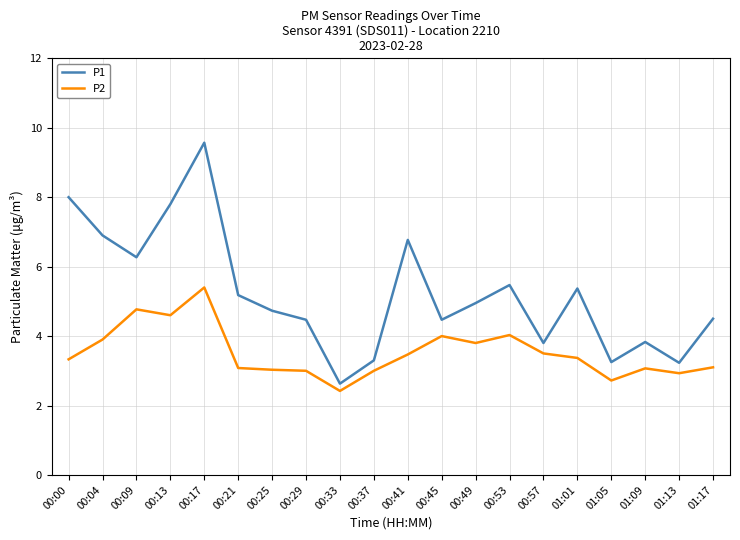

What position from the right is 01:01?

5